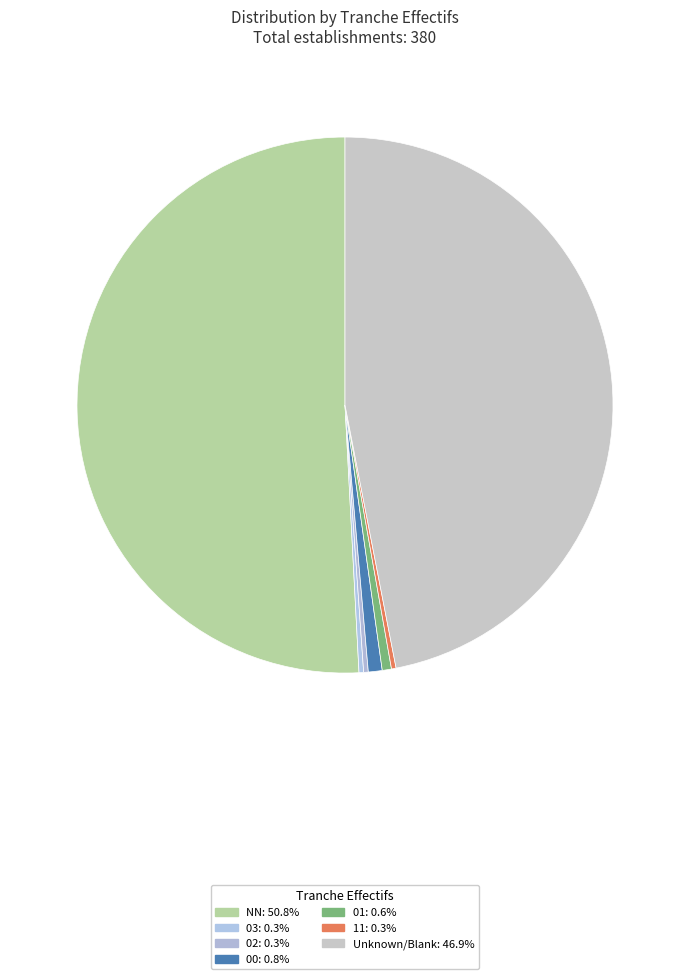

Which slice is the smallest?

03